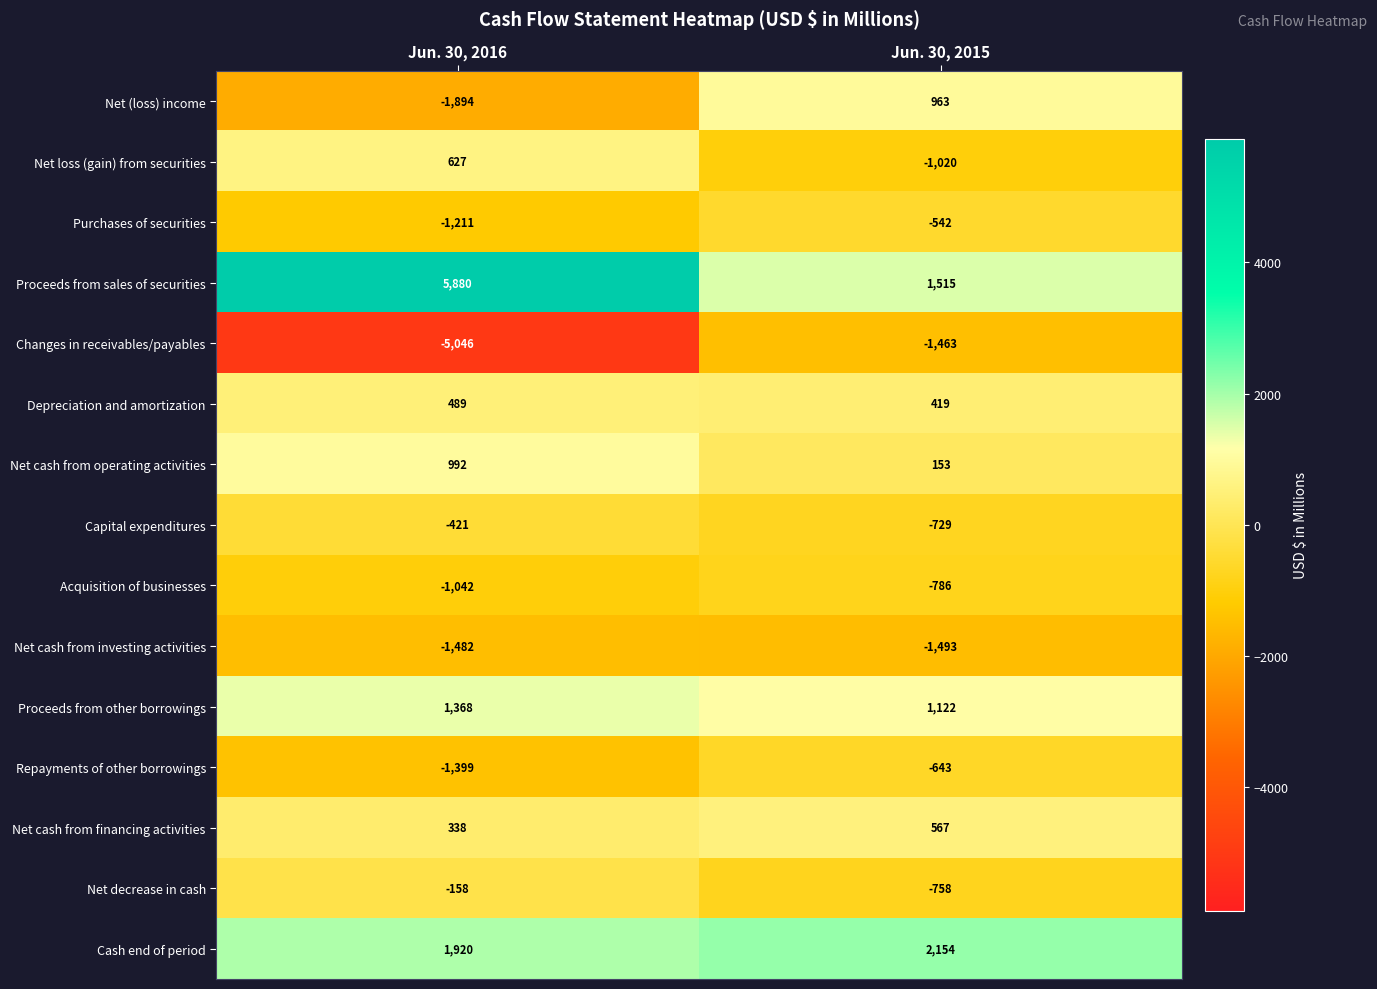

What is the average value of the Acquisition of businesses series?

-914